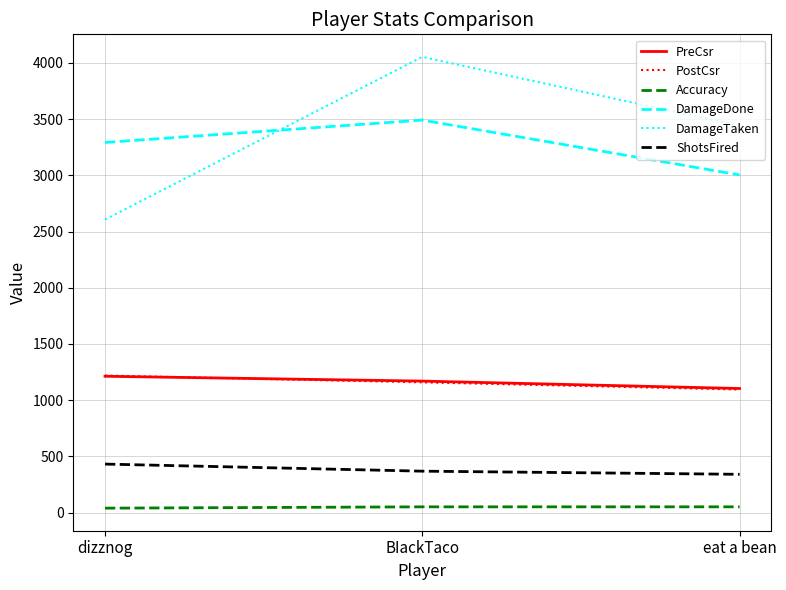

Between BIackTaco and eat a bean, which series saw the biggest shift?

DamageTaken